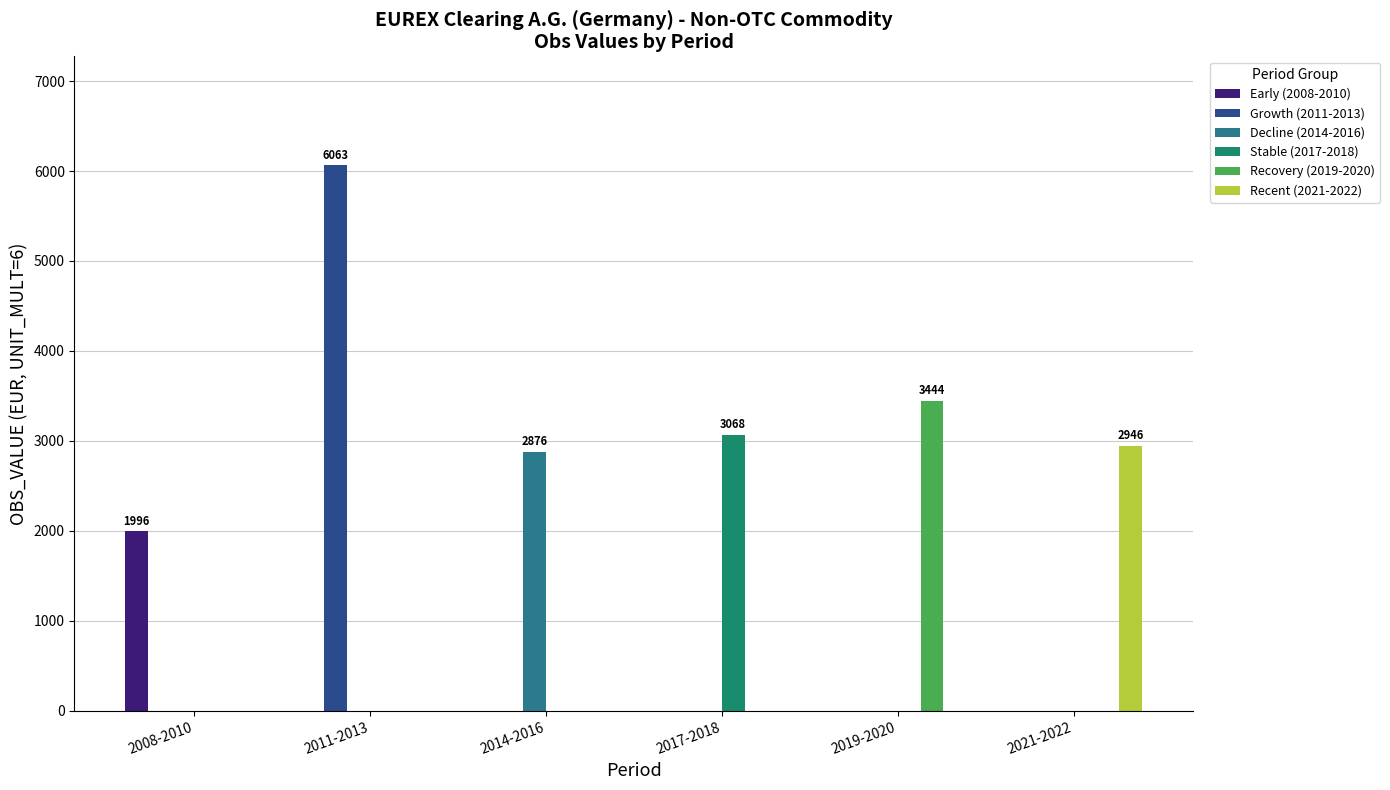

Count the number of data series in this chart.

6